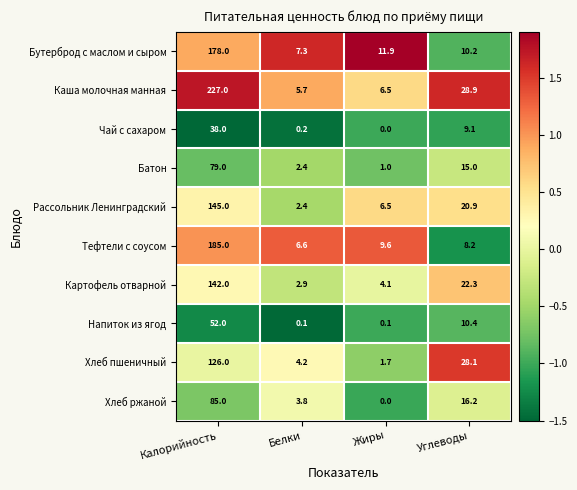

At Углеводы, list the series in order from smallest to largest.

Тефтели с соусом, Чай с сахаром, Бутерброд с маслом и сыром, Напиток из ягод, Батон, Хлеб ржаной, Рассольник Ленинградский, Картофель отварной, Хлеб пшеничный, Каша молочная манная